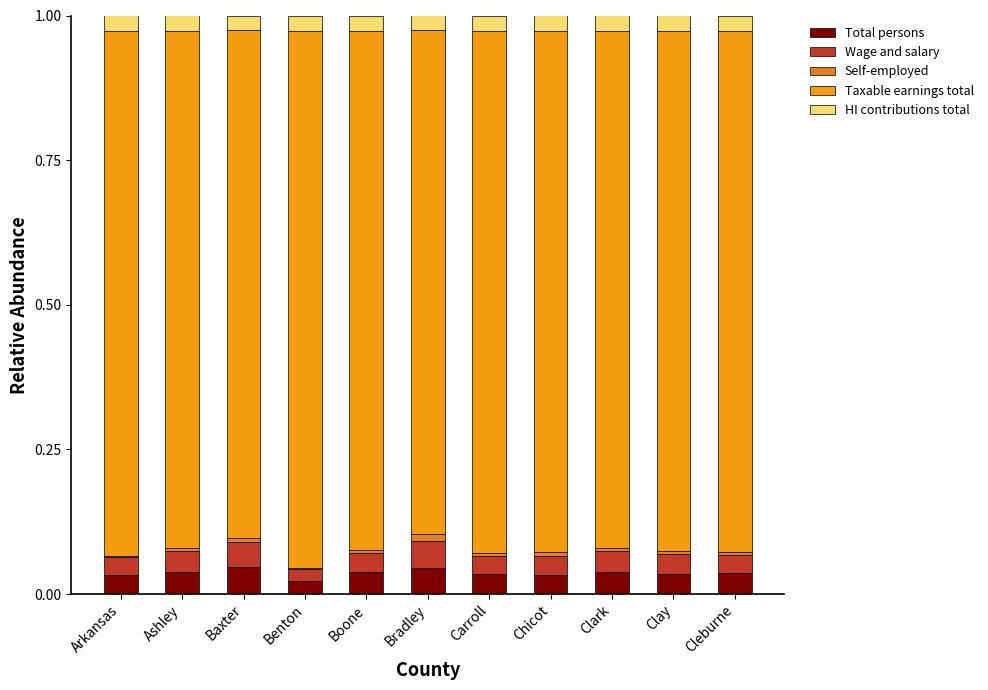

Between Bradley and Carroll, which series saw the biggest shift?

Taxable earnings total